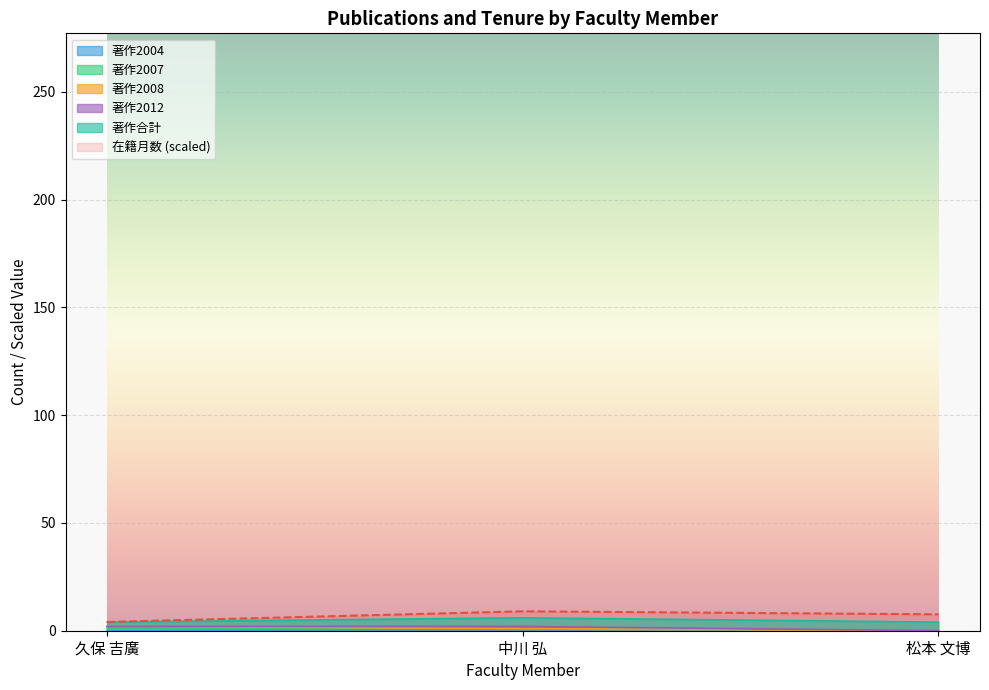

At which label is 在籍月数 closest to 6?

松本 文博